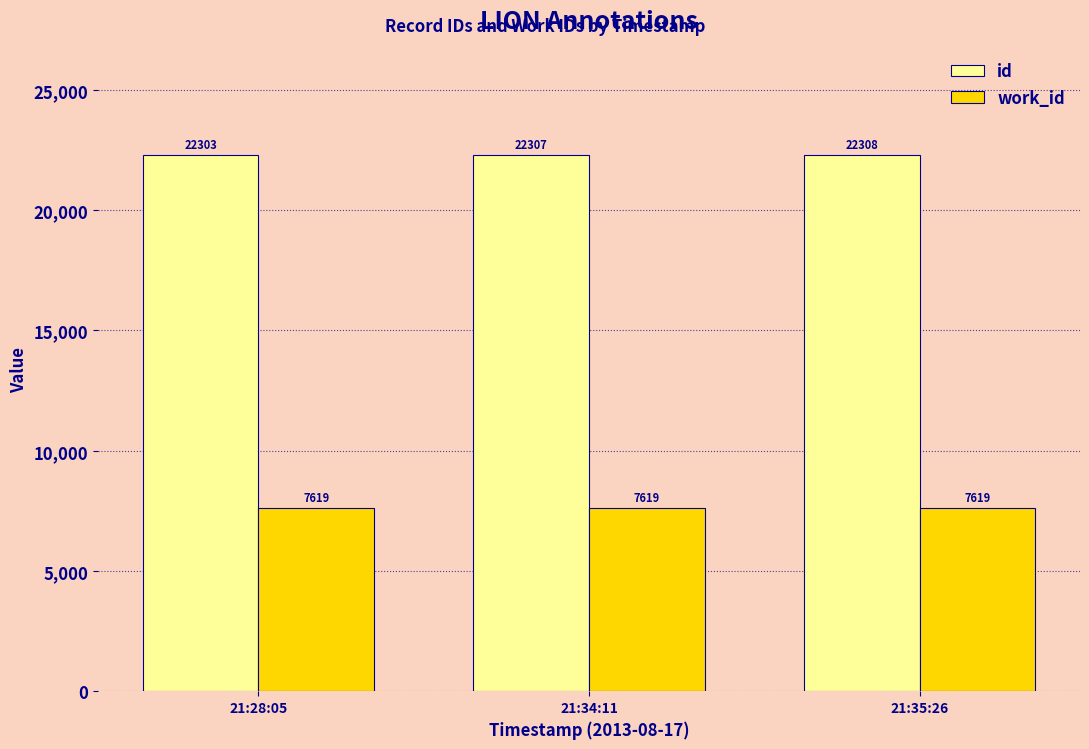

What is the label of the 1st bar from the left?

21:28:05